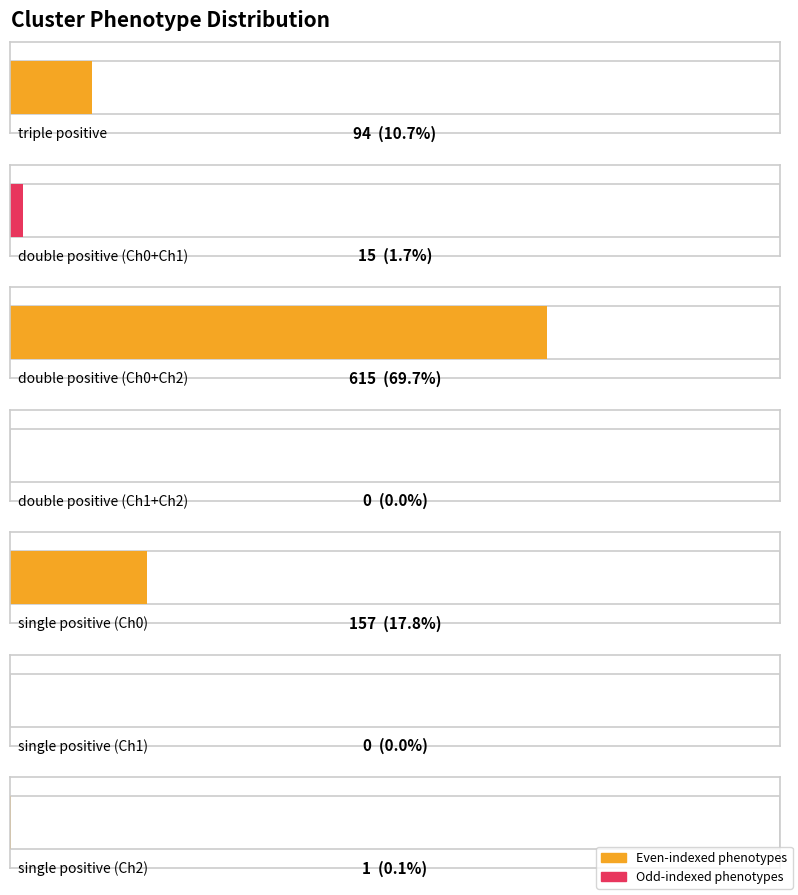

What is the change in value from double positive (Ch0+Ch1) to total positive?

+867